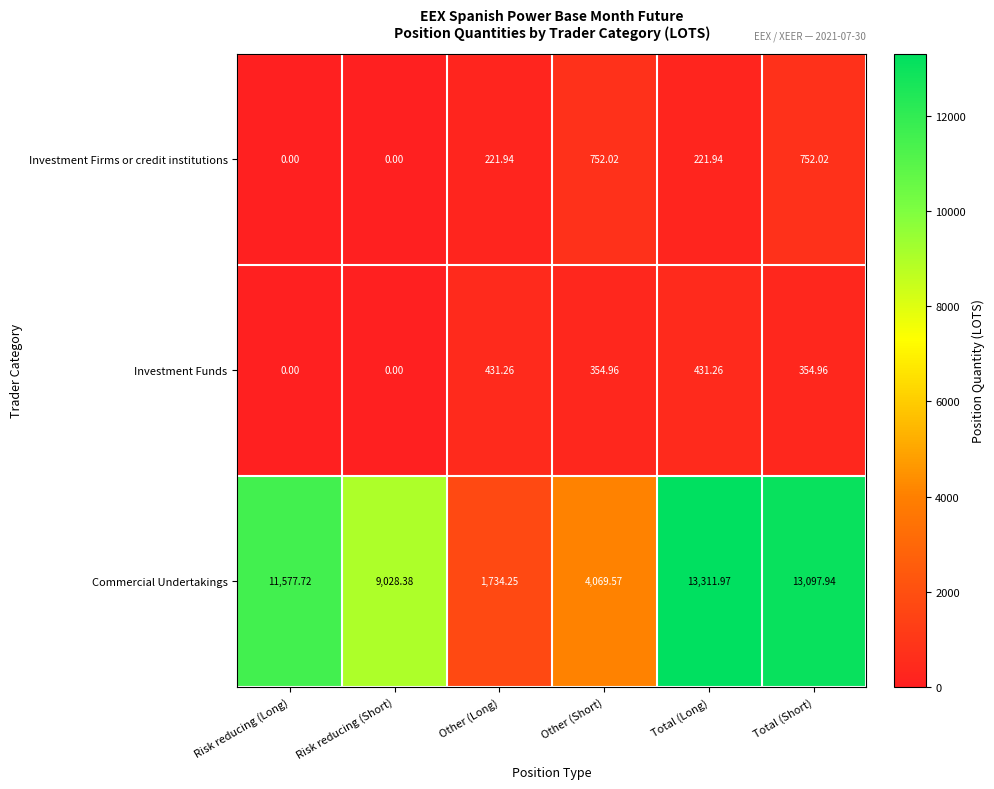

Which category has the highest value across all series?

Total (Long)